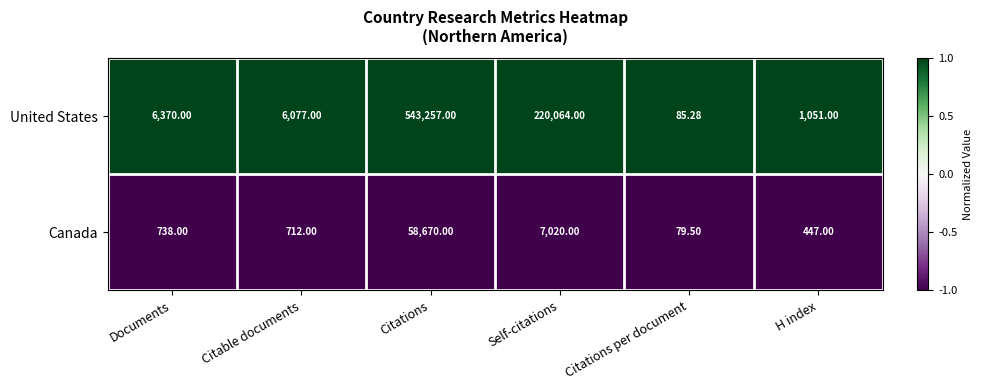

How many data points does each series have?

6